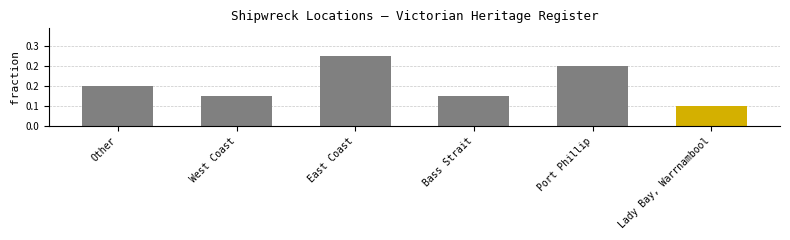

At which category does the chart reach its minimum across all series?

Lady Bay, Warrnambool